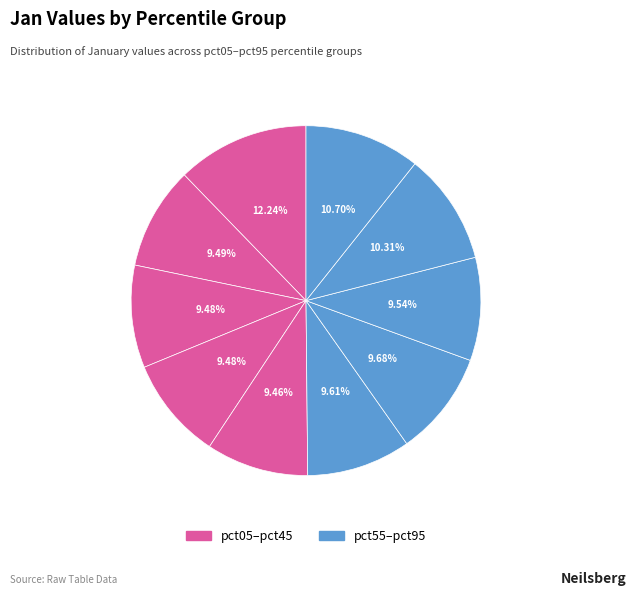

To the nearest percent, what is the average slice percentage?

10%